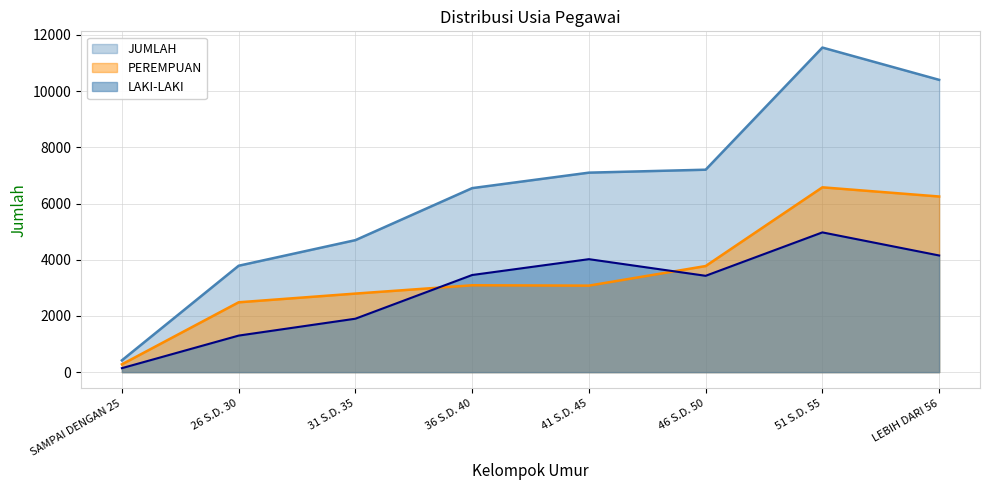

Reading left to right, transcribe all the data shown in this chart.

LAKI-LAKI: SAMPAI DENGAN 25=142	26 S.D. 30=1301	31 S.D. 35=1902	36 S.D. 40=3457	41 S.D. 45=4021	46 S.D. 50=3429	51 S.D. 55=4974	LEBIH DARI 56=4152
PEREMPUAN: SAMPAI DENGAN 25=278	26 S.D. 30=2486	31 S.D. 35=2796	36 S.D. 40=3092	41 S.D. 45=3079	46 S.D. 50=3776	51 S.D. 55=6578	LEBIH DARI 56=6251
JUMLAH: SAMPAI DENGAN 25=420	26 S.D. 30=3787	31 S.D. 35=4698	36 S.D. 40=6549	41 S.D. 45=7100	46 S.D. 50=7205	51 S.D. 55=11552	LEBIH DARI 56=10403